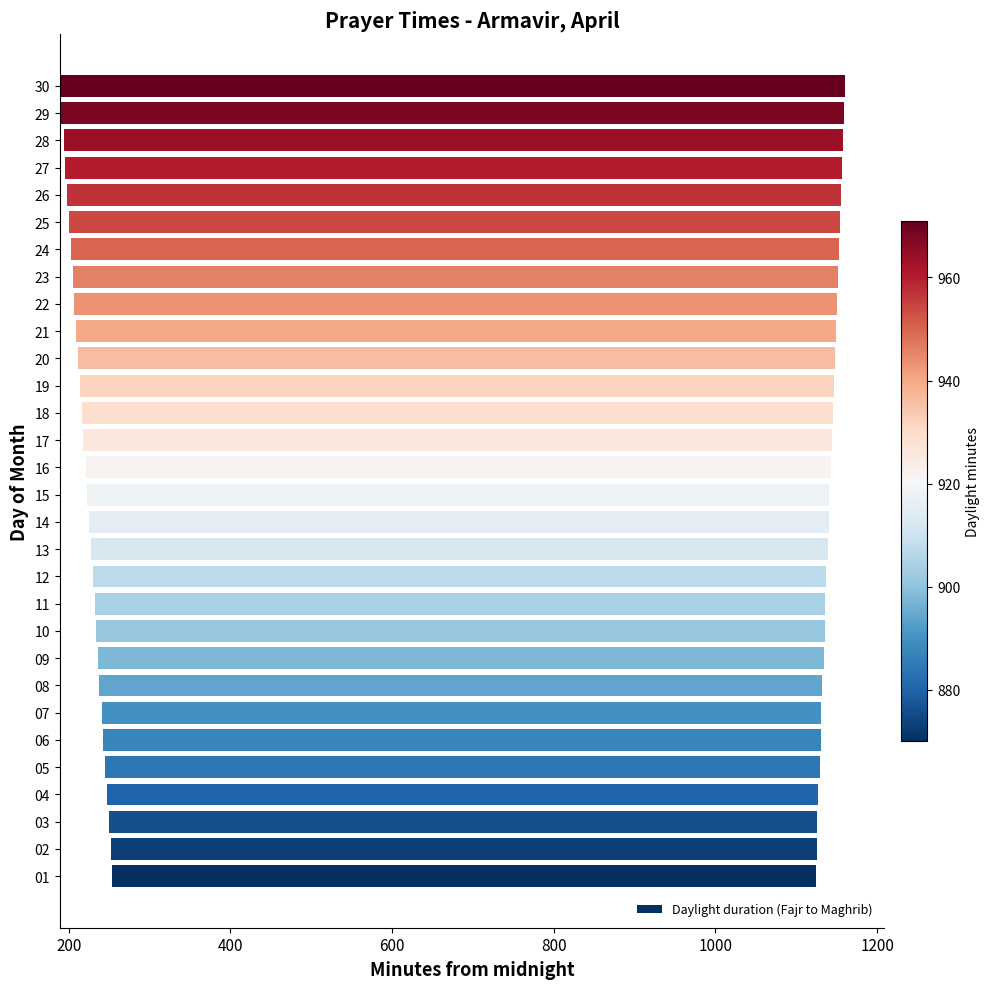

What is the smallest value displayed?

870